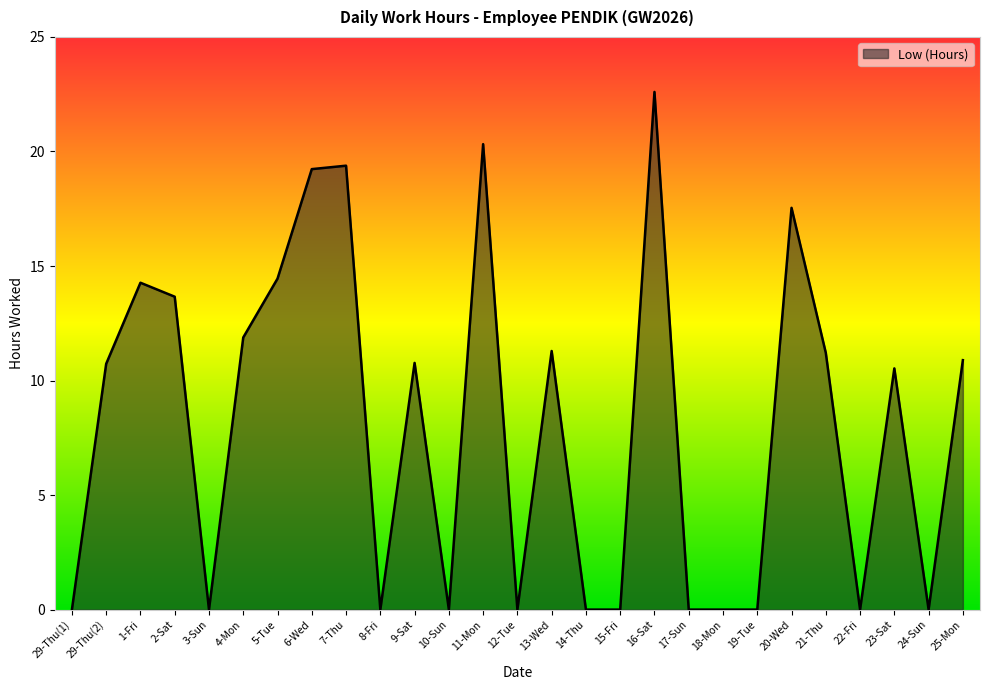

What position from the left is 9-Sat?

11